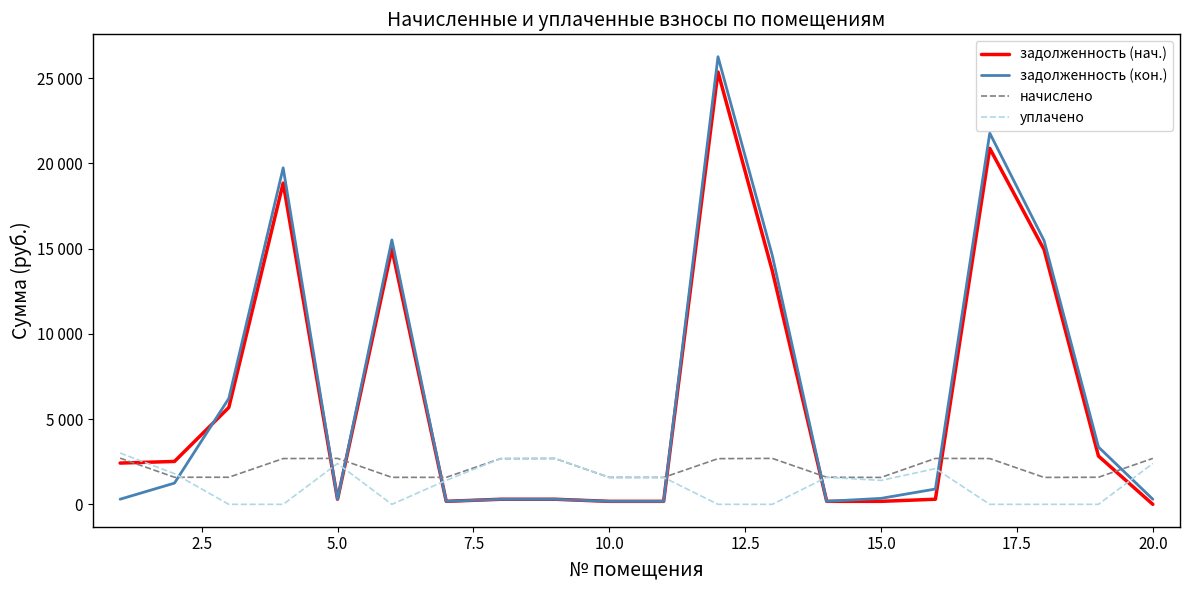

In задолженность (нач.), how many points are lower than both neighbors (excluding endpoints)?

3